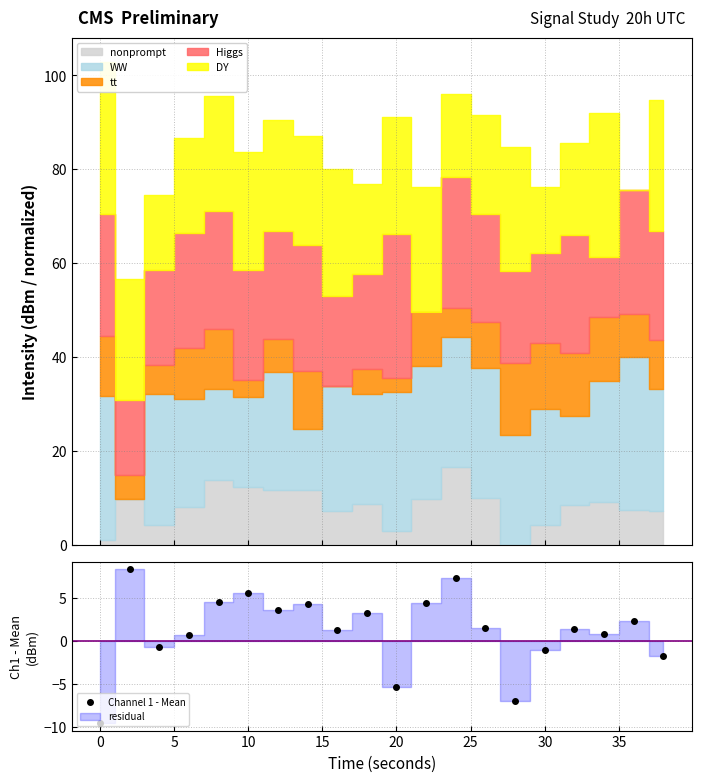

How many interior local peaks does the Channel 1 - Mean series have?

7